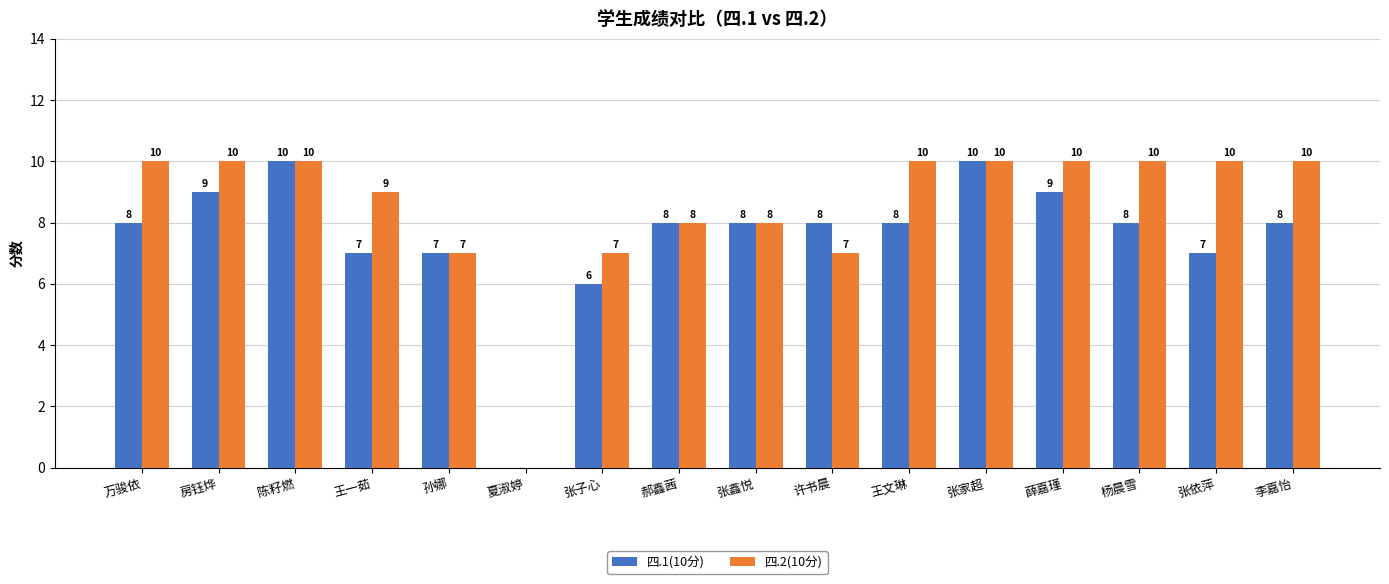

Between 万骏依 and 张依萍, which series saw the biggest shift?

四.1(10分)